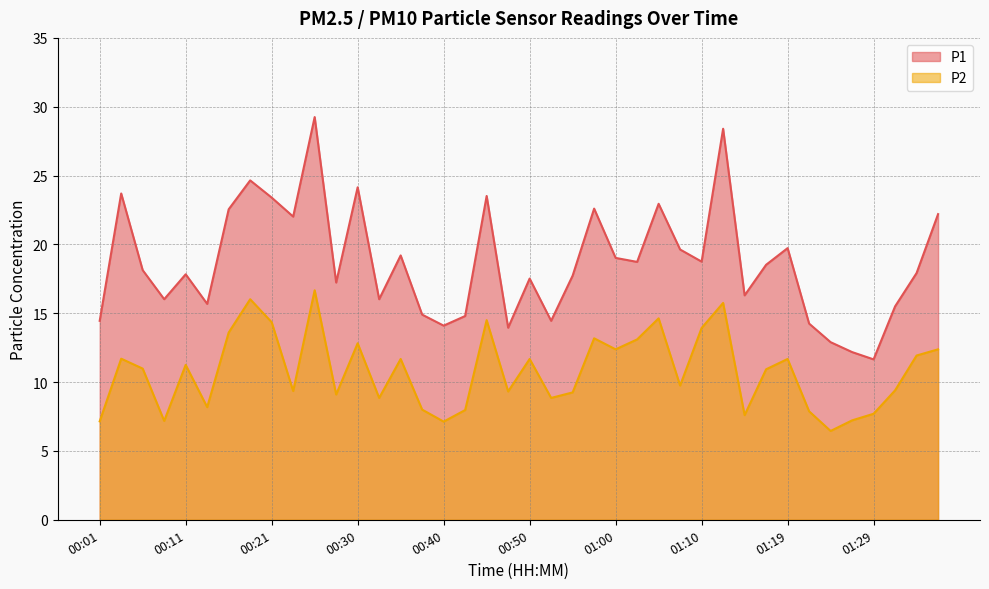

Which label corresponds to the smallest value in the chart?

01:24